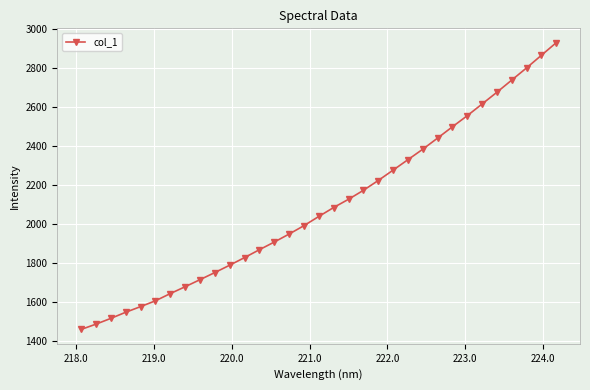

What is the sum of all values?

69063.7